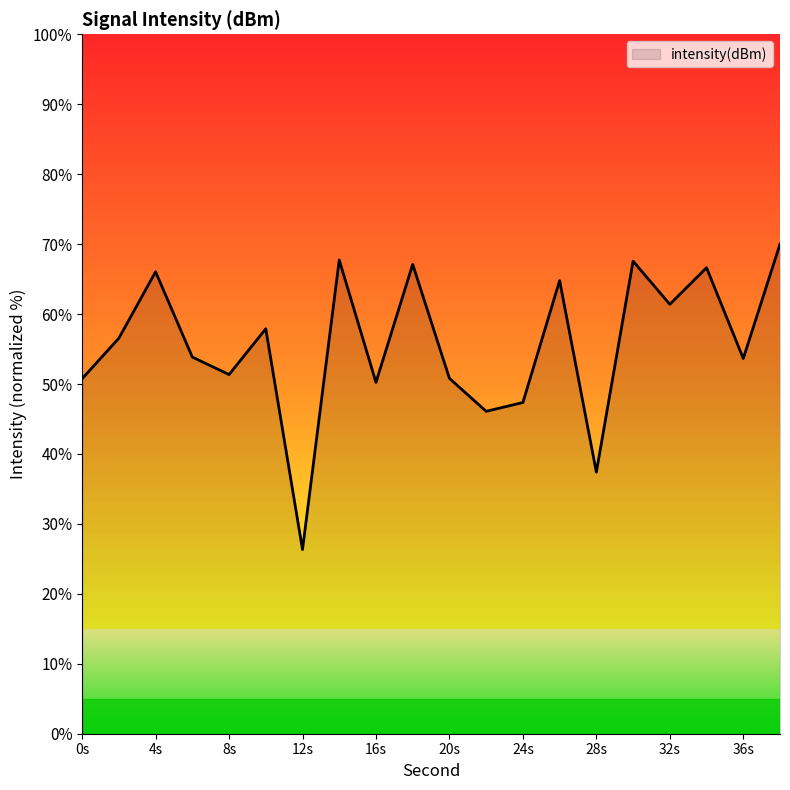

What is the smallest value displayed?

26.3